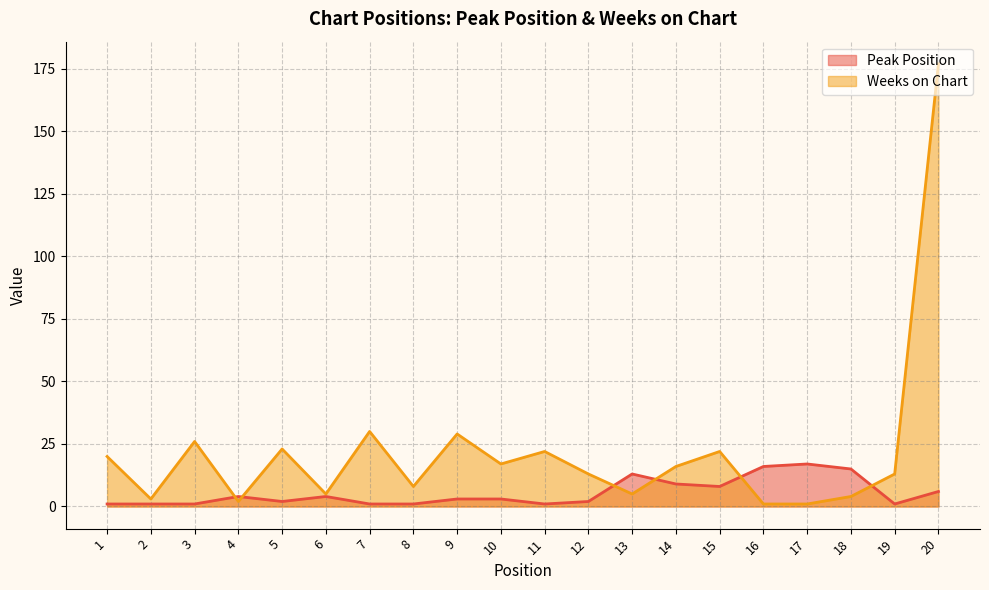

After their last crossing, which series has the higher values: Peak Position or Weeks on Chart?

Weeks on Chart